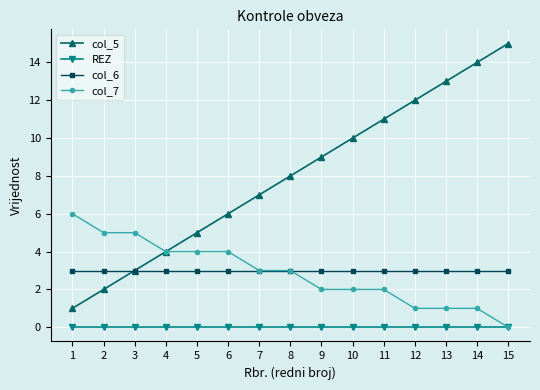

Which series has the largest total across all categories?

col_5